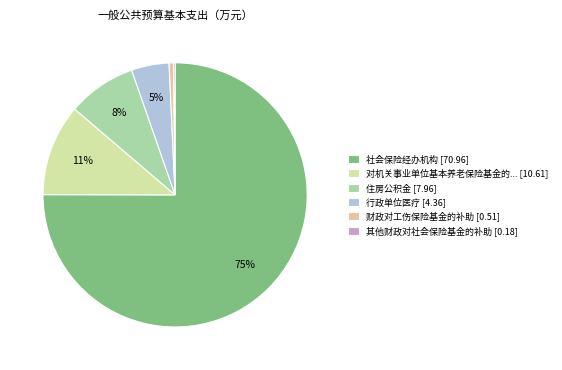

How many slices are in this pie chart?

6